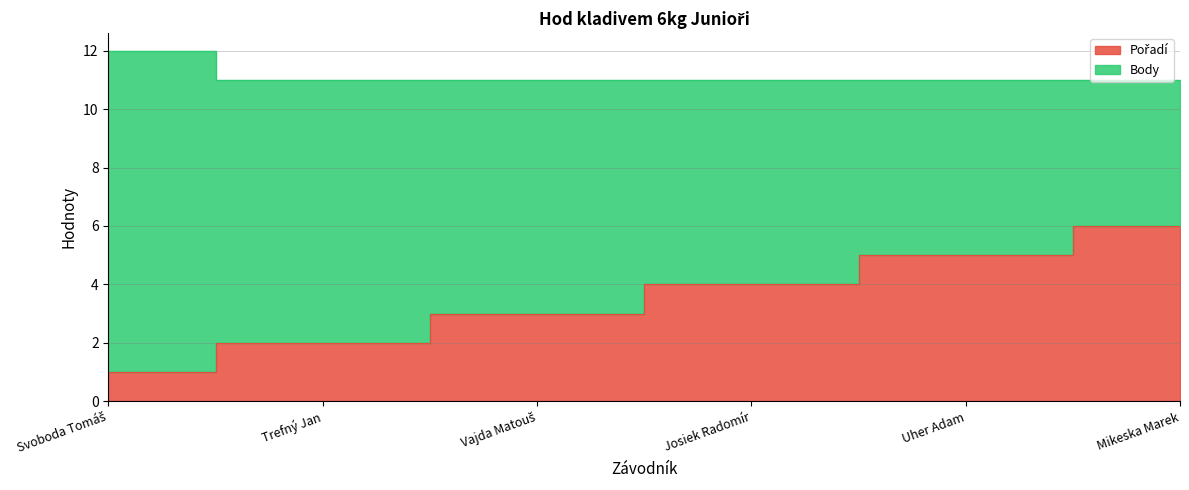

List the labels in order of value, largest first.

Mikeska Marek, Uher Adam, Josiek Radomír, Vajda Matouš, Trefný Jan, Svoboda Tomáš